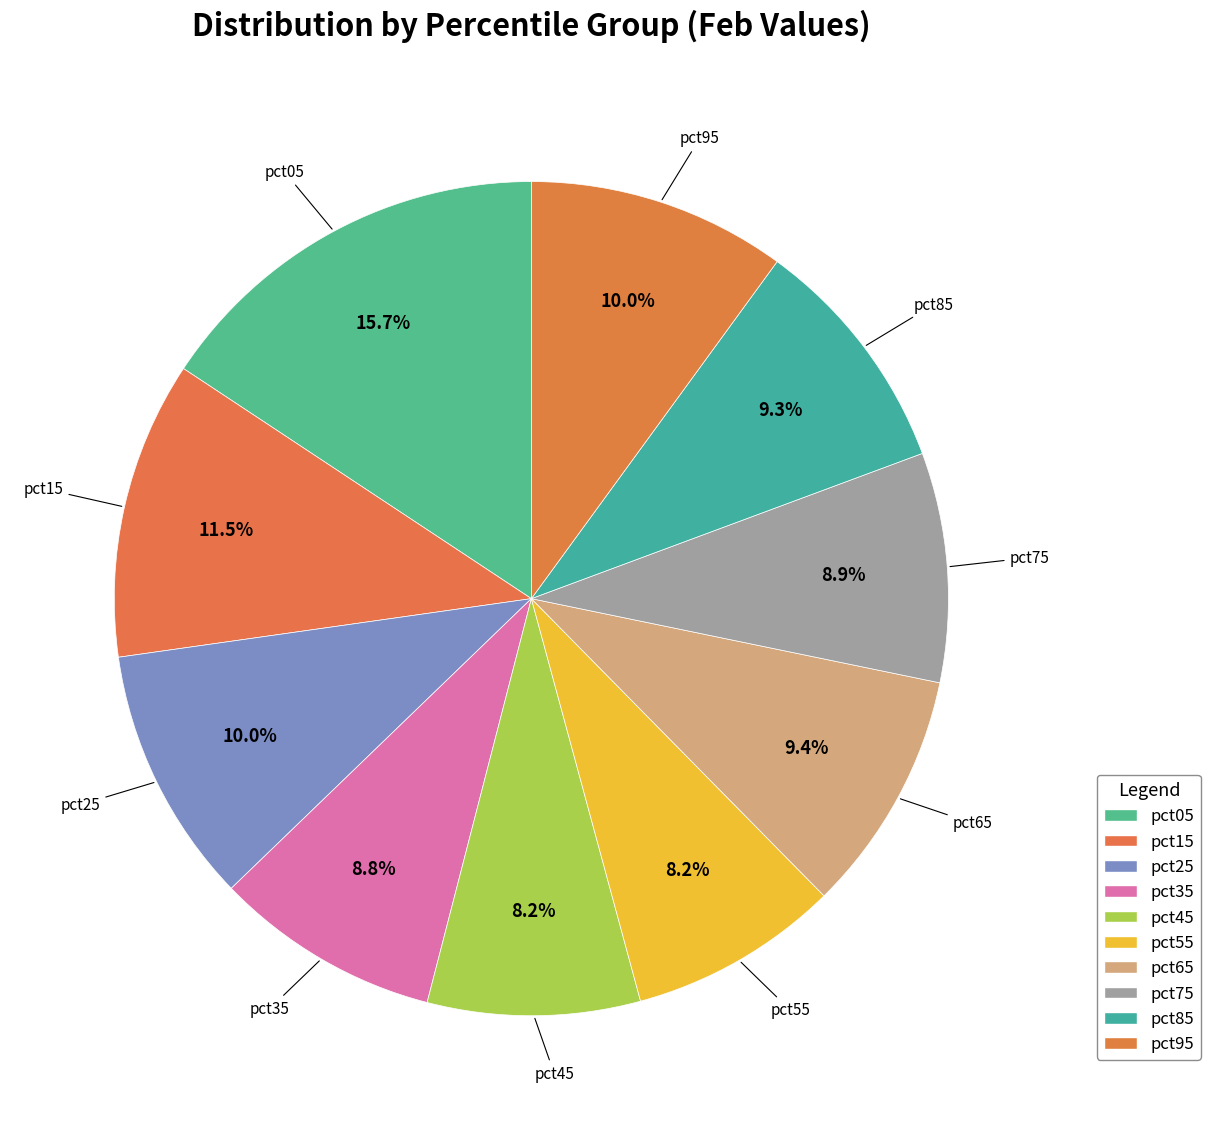

To the nearest percent, what portion does pct45 represent?

8%